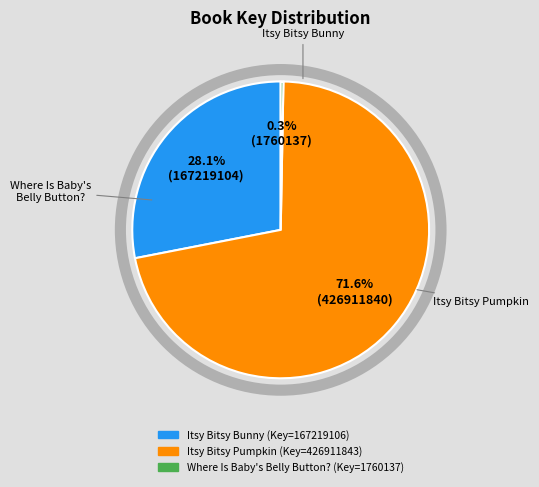

What is the smallest slice in the pie chart?

Where Is Baby's Belly Button?